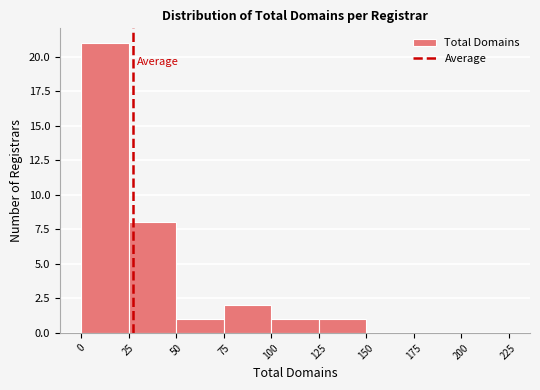

Reading left to right, list every bar in this chart as the range it spans on the x-axis followed by its height. The values are not printed on the chart, so give them approximately, as read against the axis.

0 to 25: 21
25 to 50: 8
50 to 75: 1
75 to 100: 2
100 to 125: 1
125 to 150: 1
150 to 175: 0
175 to 200: 0
200 to 225: 0